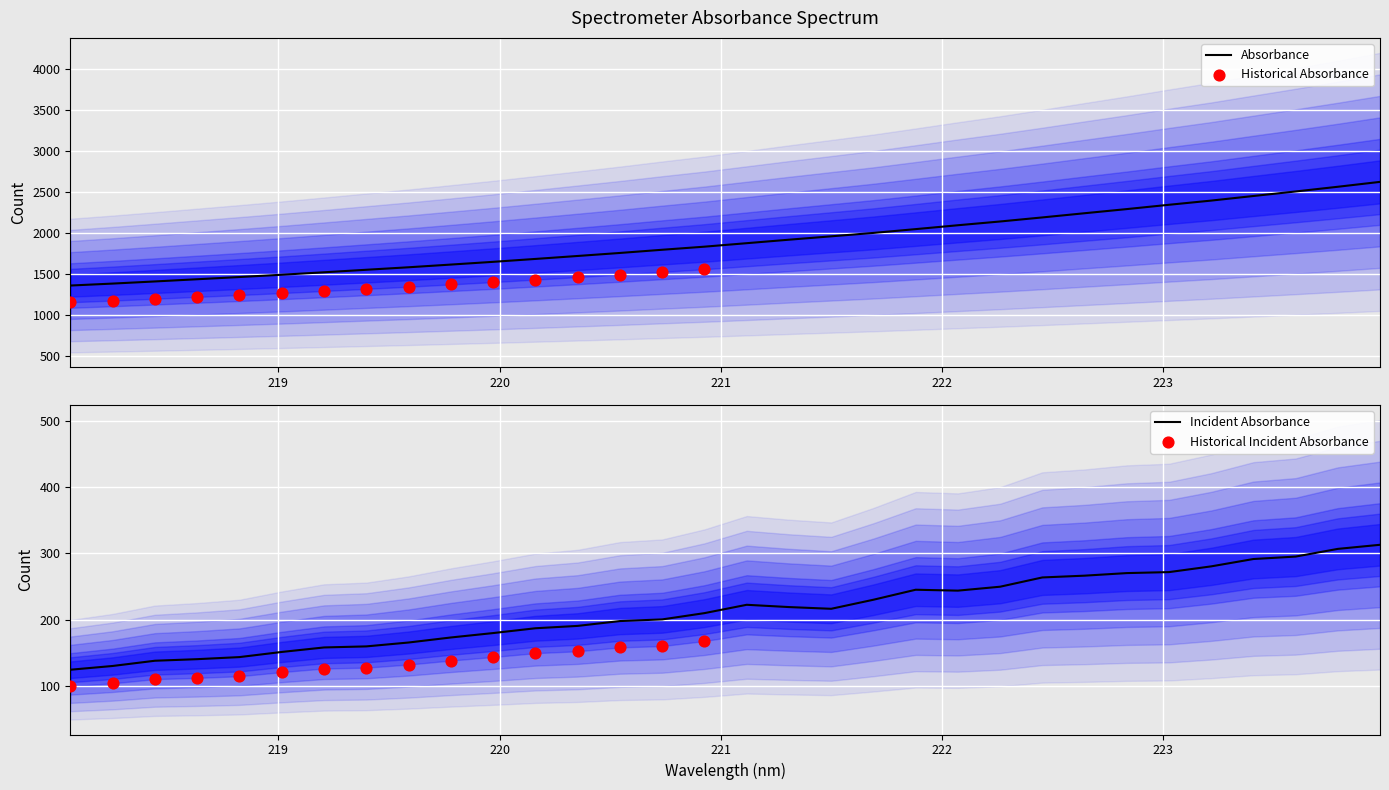

Which series has the largest total across all categories?

y